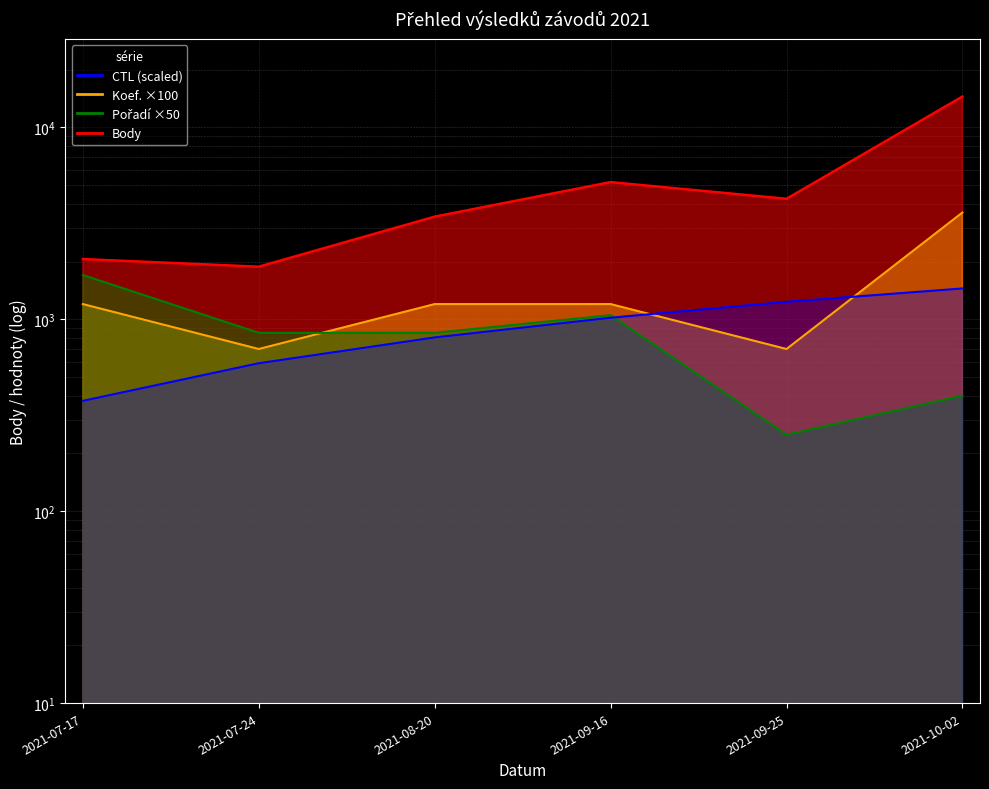

Does the chart display data point markers on the line(s)?

No